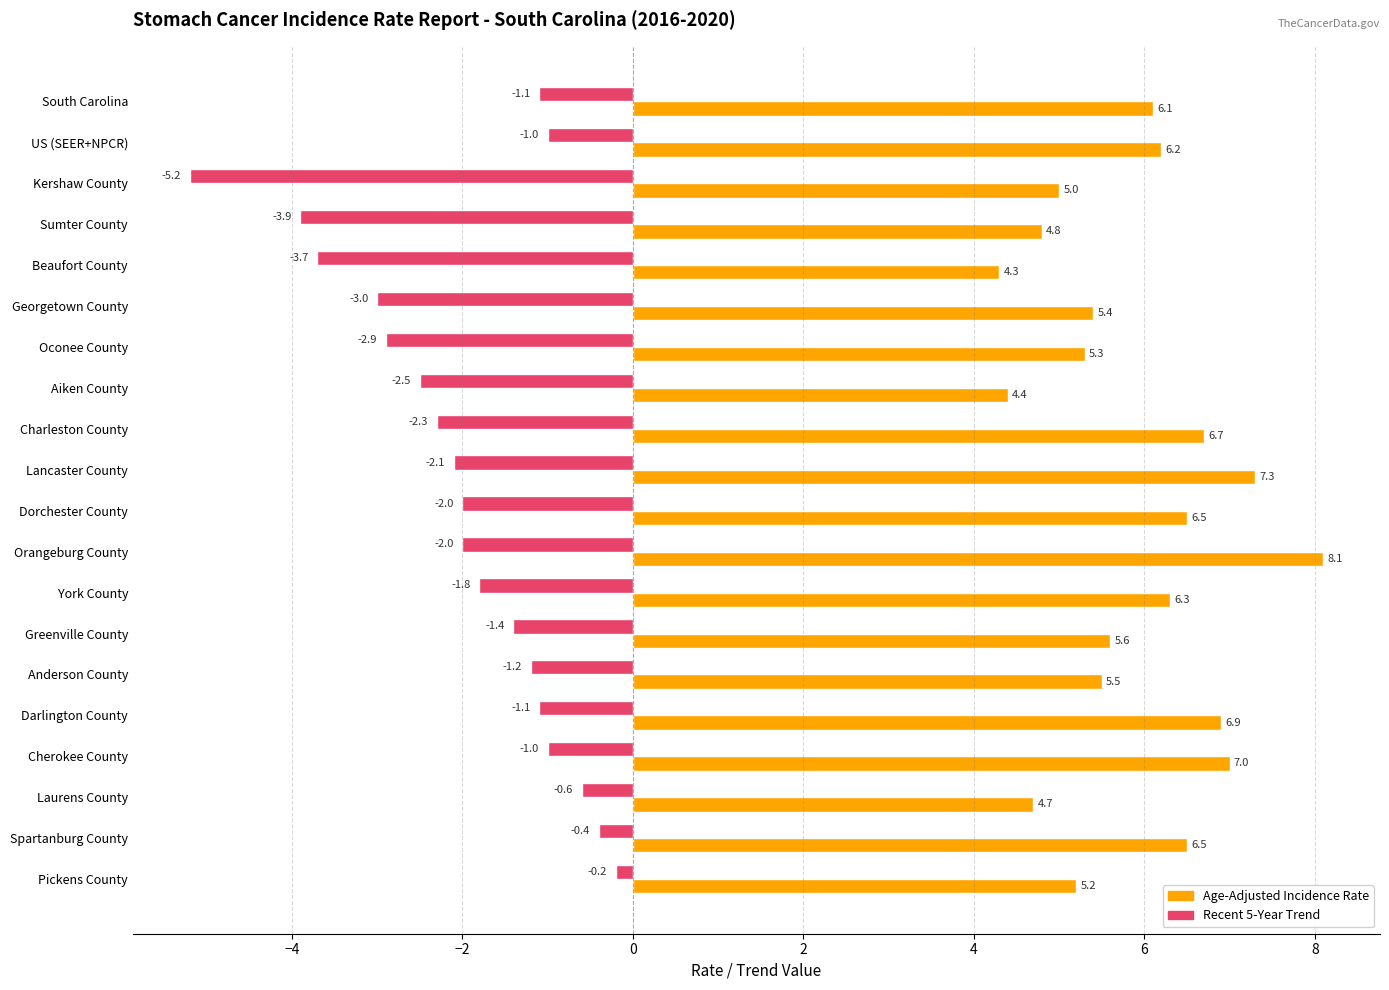

What is the sum of all Recent 5-Year Trend values?

-39.4